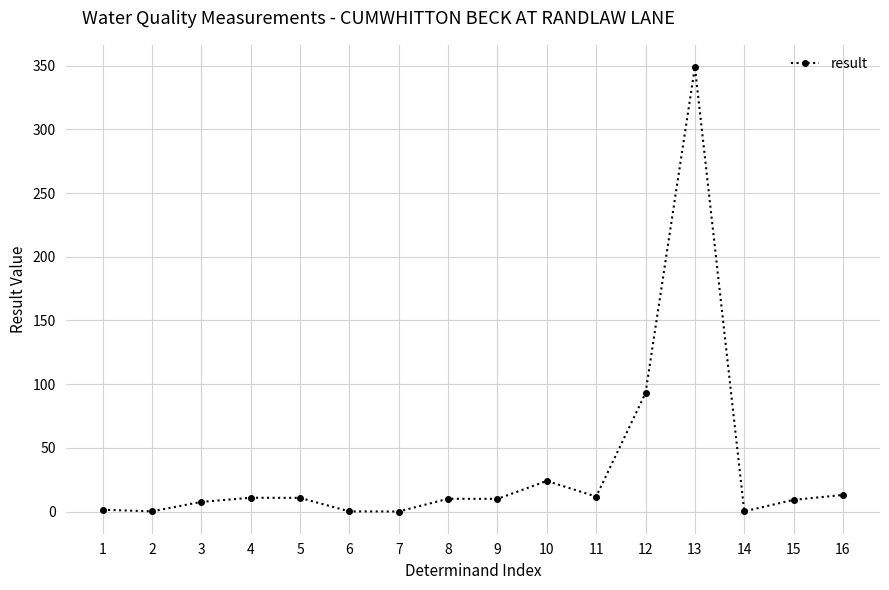

The chart shows a value of 10.0 at 8. True or false?

True